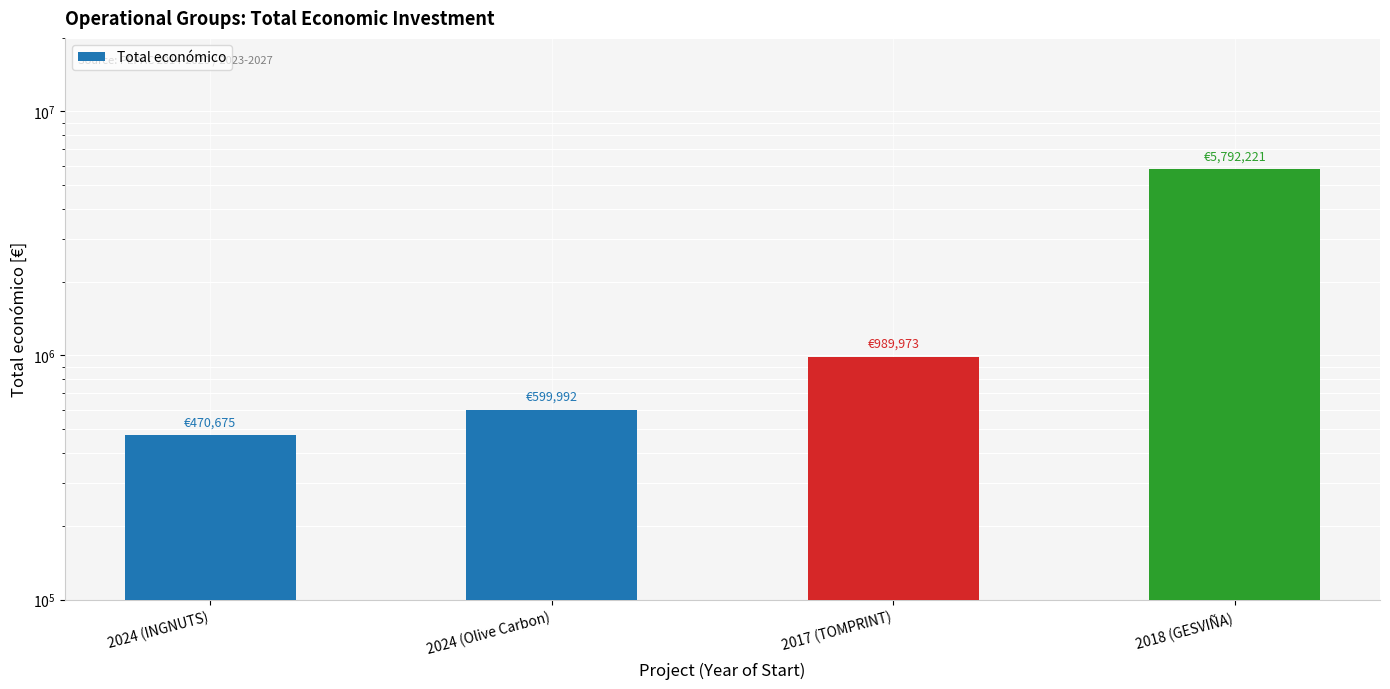

What is the label of the 2nd bar from the right?

2017 (TOMPRINT)